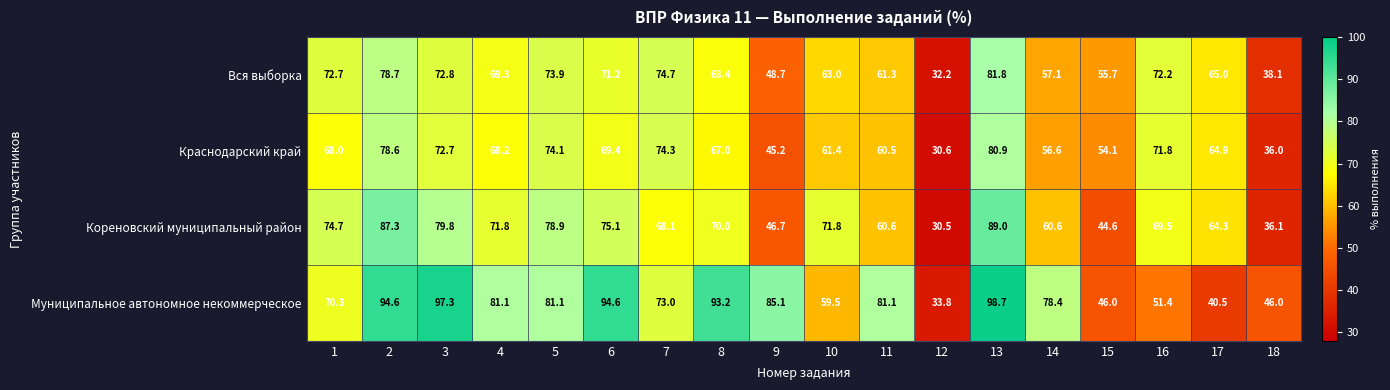

What is the spread (max minus min) of values at 3?

24.6